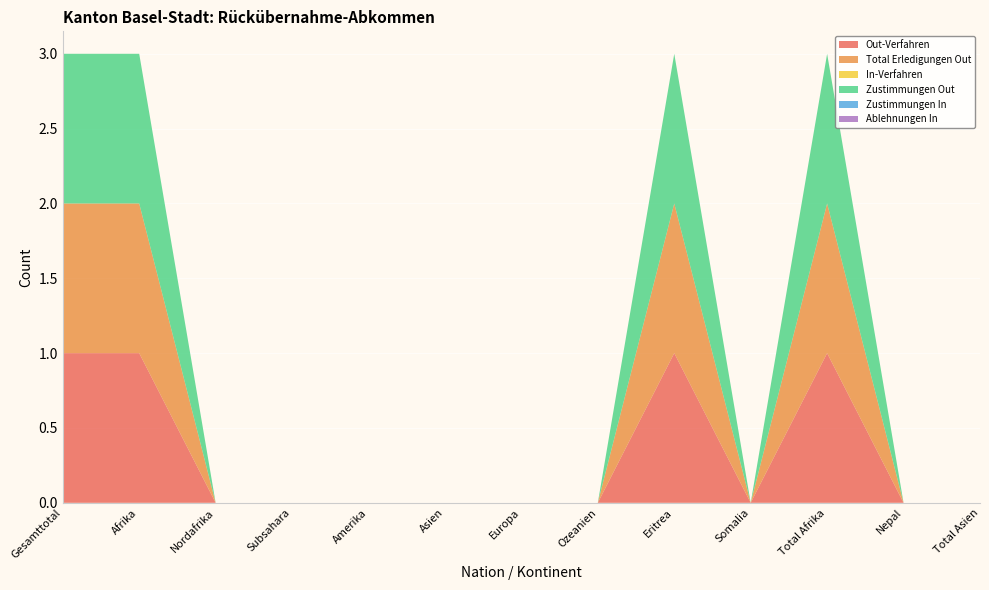

Reading left to right, list all the values displayed in this chart.

Out-Verfahren: 1	1	0	0	0	0	0	0	1	0	1	0	0
Total Erledigungen Out: 1	1	0	0	0	0	0	0	1	0	1	0	0
In-Verfahren: 0	0	0	0	0	0	0	0	0	0	0	0	0
Zustimmungen Out: 1	1	0	0	0	0	0	0	1	0	1	0	0
Zustimmungen In: 0	0	0	0	0	0	0	0	0	0	0	0	0
Ablehnungen In: 0	0	0	0	0	0	0	0	0	0	0	0	0